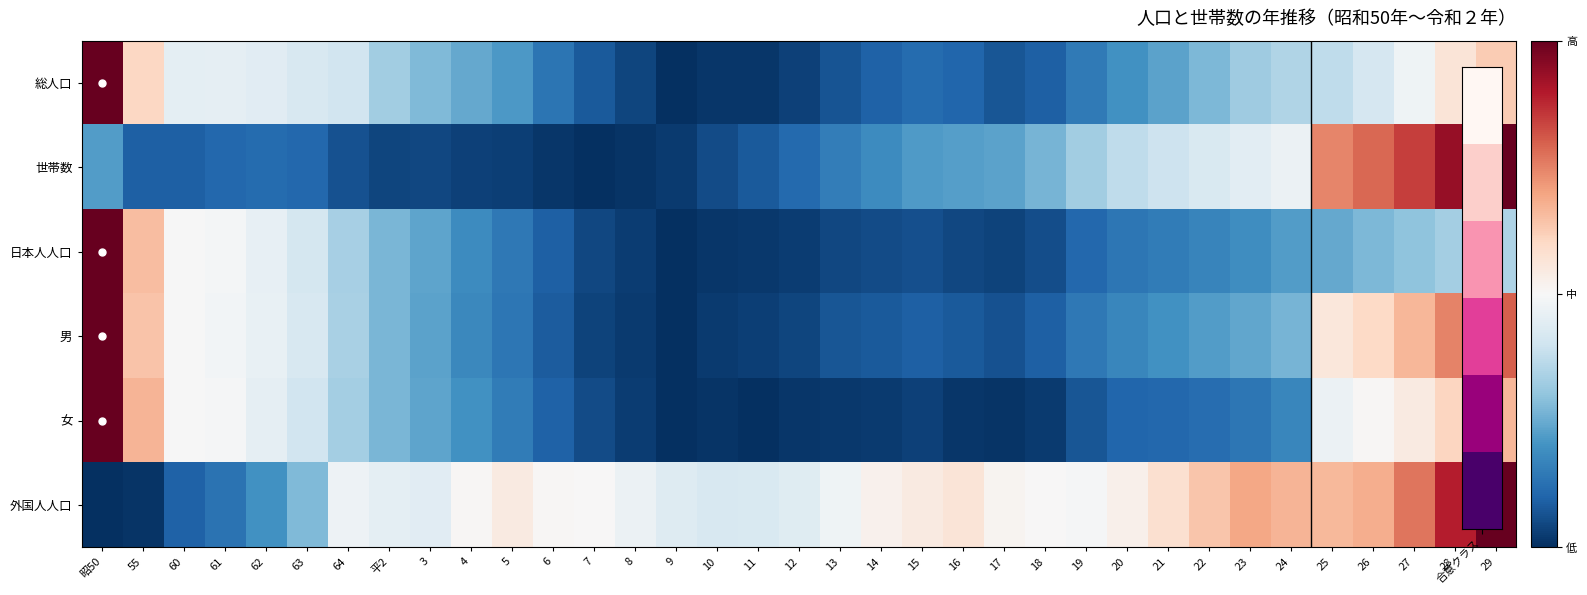

What is the spread (max minus min) of values at 63?

0.3